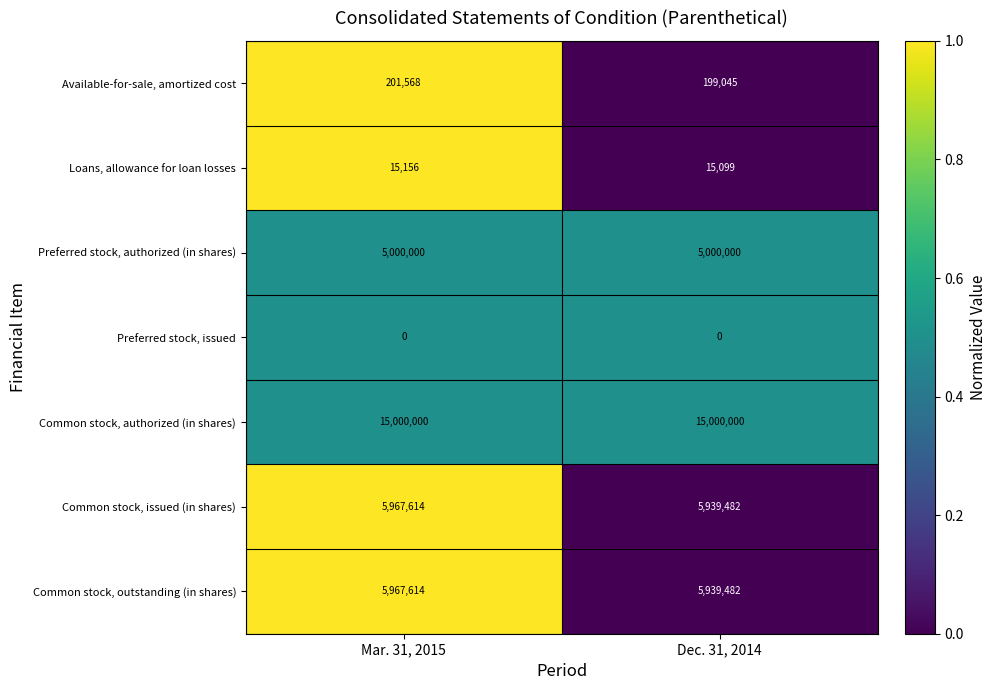

Count the number of data series in this chart.

7